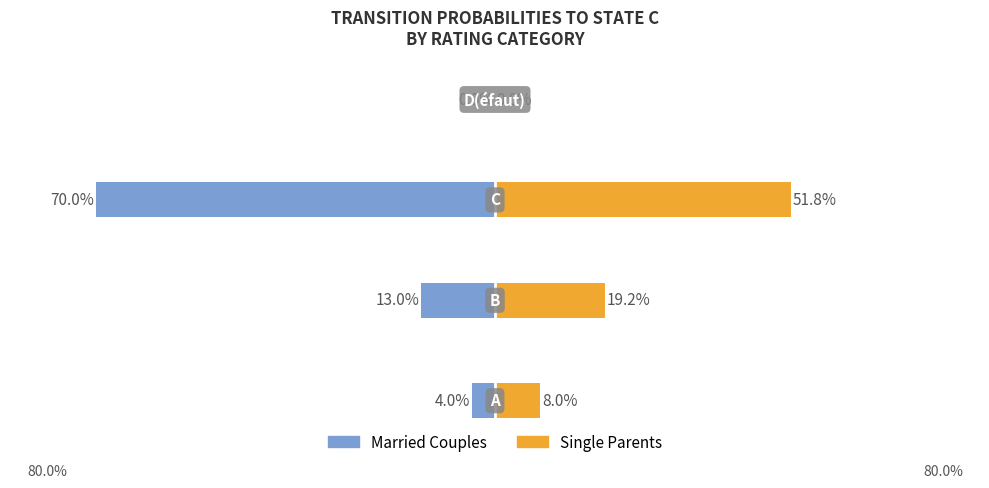

Which has a higher value, 3 or 1?

3